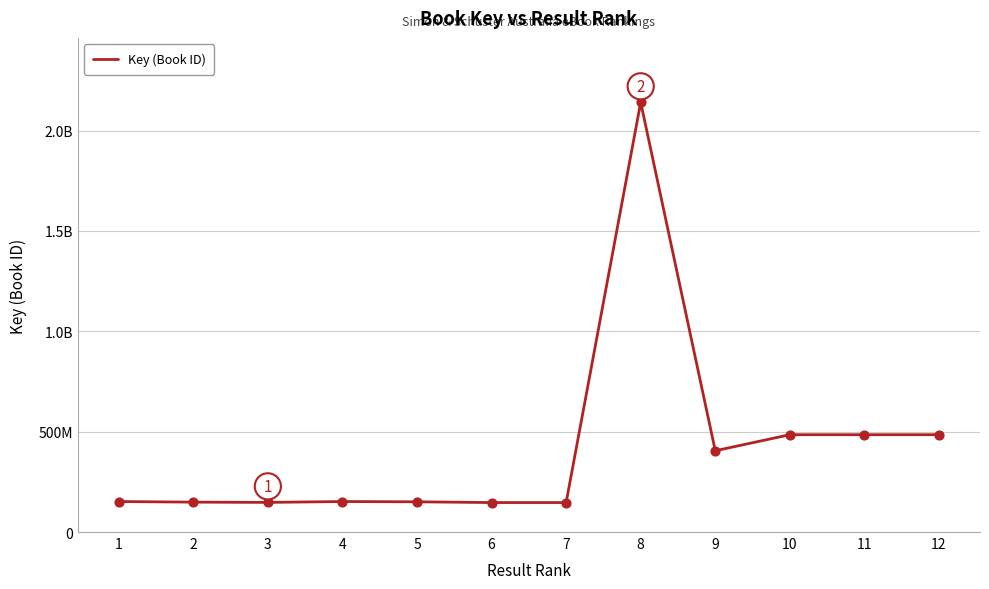

What is the change in value from 7 to 8?

+1993794017